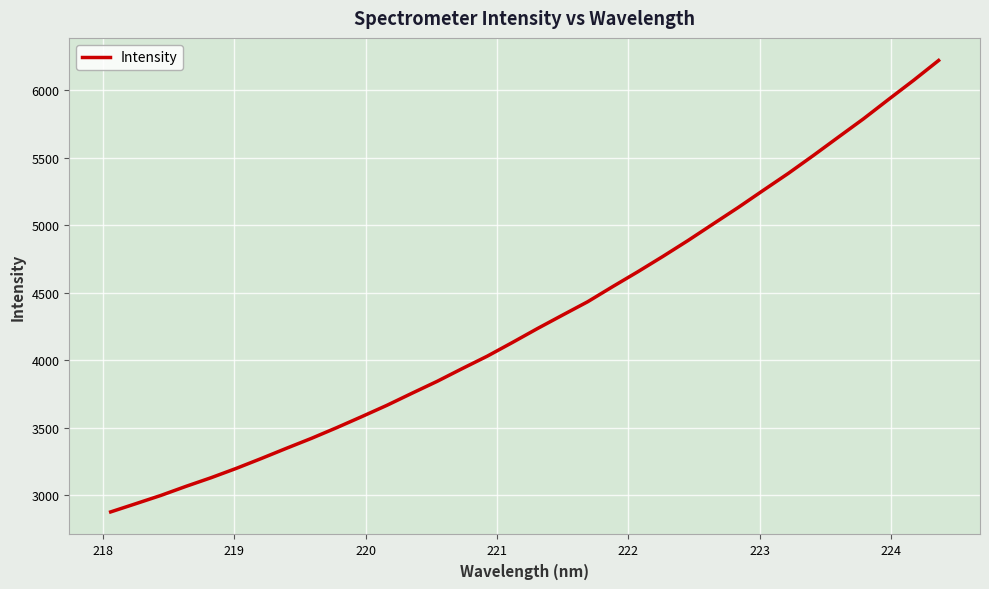

What is the smallest value displayed?

2874.9